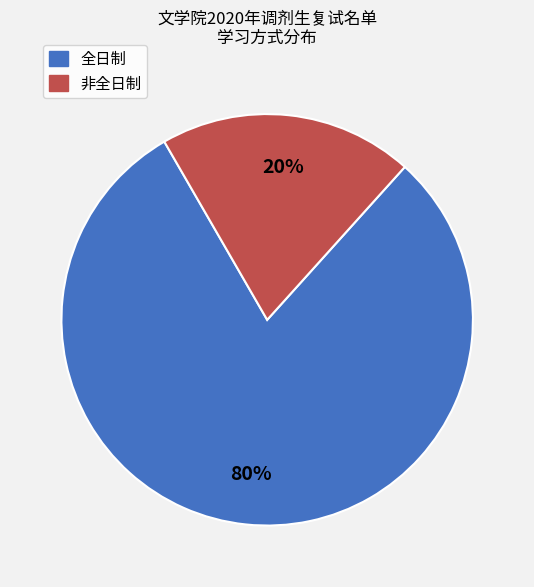

To the nearest percent, what is the combined percentage of 全日制 and 非全日制?

100%